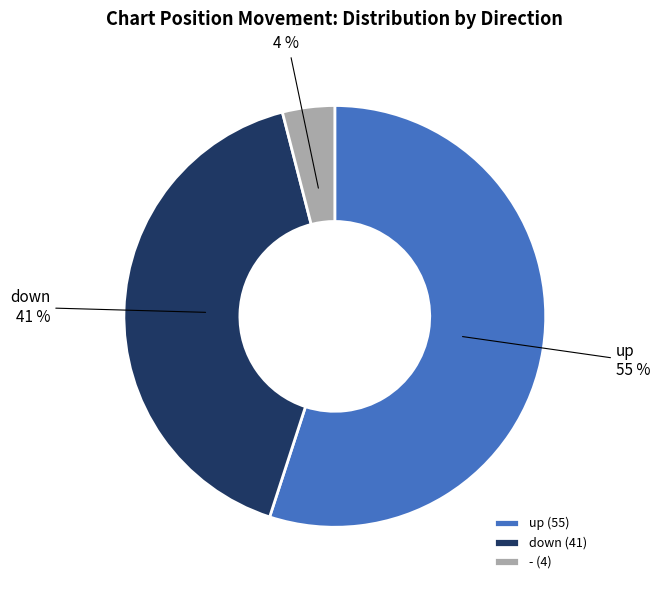

What is the smallest slice in the pie chart?

-